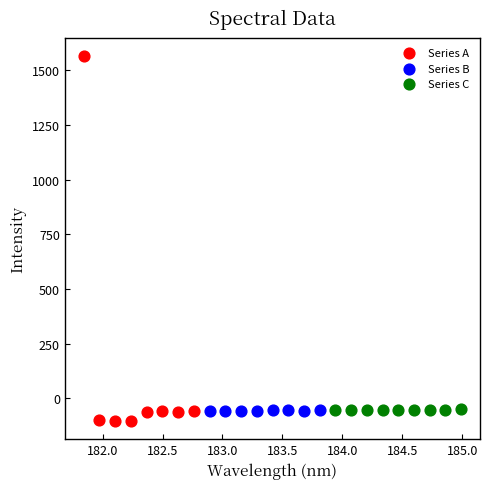

Which series has the largest Y range (max minus min)?

Series A